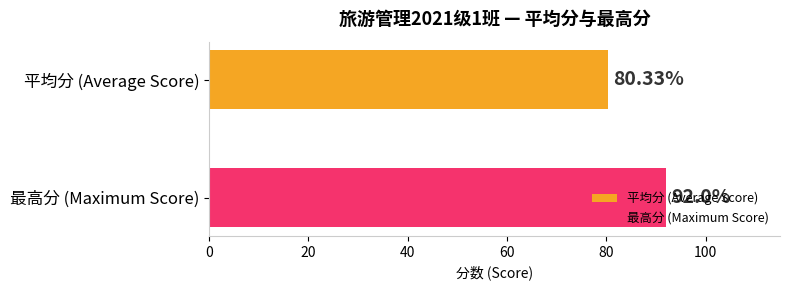

List the series in order of their peak value, lowest first.

平均分 (Average Score), 最高分 (Maximum Score)